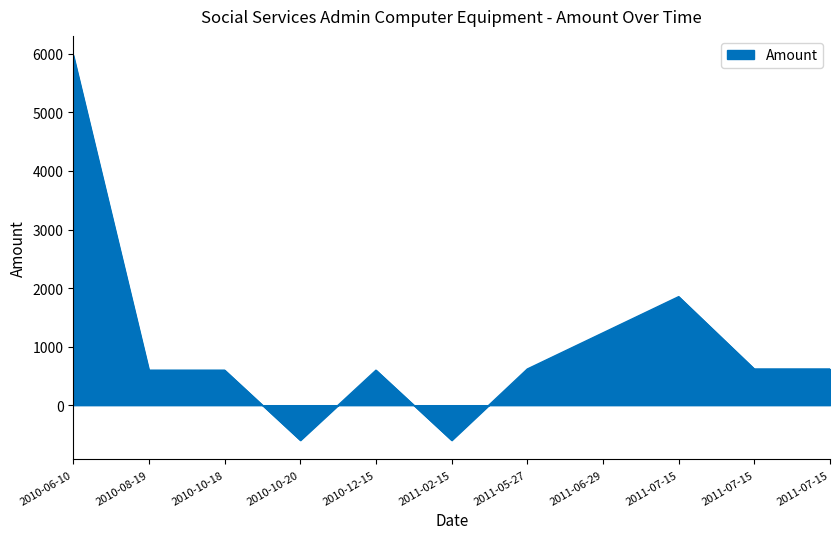

What is the sum of the values at 2011-07-15 and 2010-06-10?

6595.2